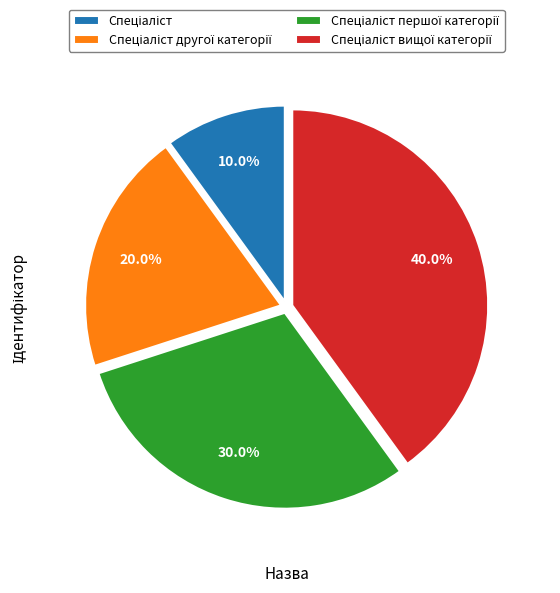

Is there a majority slice in this chart?

No